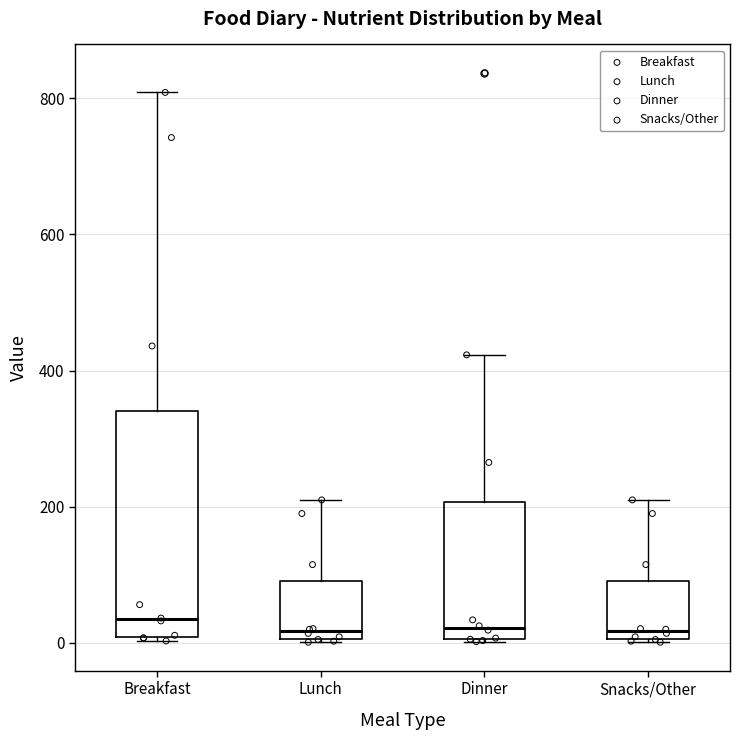

Where is the lower edge of the box for Lunch on the y-axis? The values are not printed on the chart, so give them approximately, as read against the axis.

0